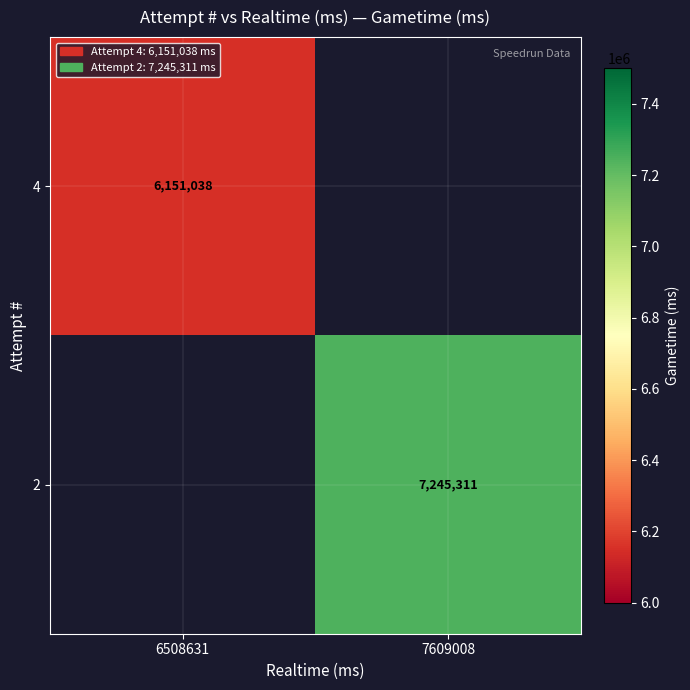

The 2 series shows 7245311 at 7609008. True or false?

True